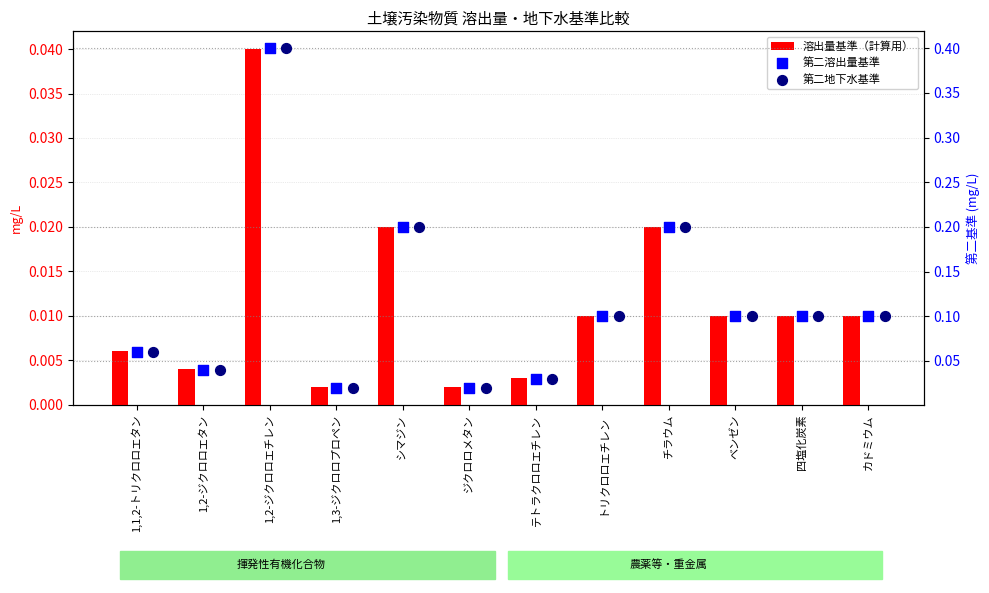

Which series reaches the minimum Y coordinate?

溶出量基準（計算用）